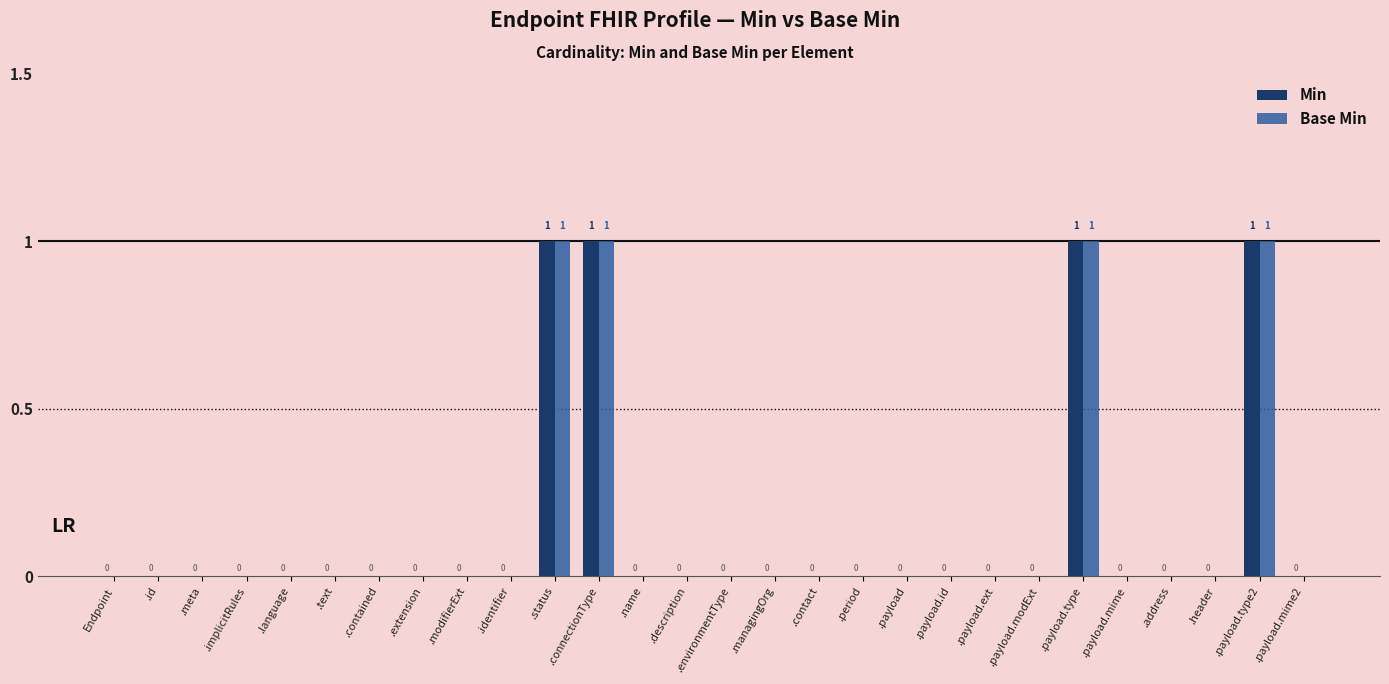

What are all the series names shown in the legend?

Min, Base Min